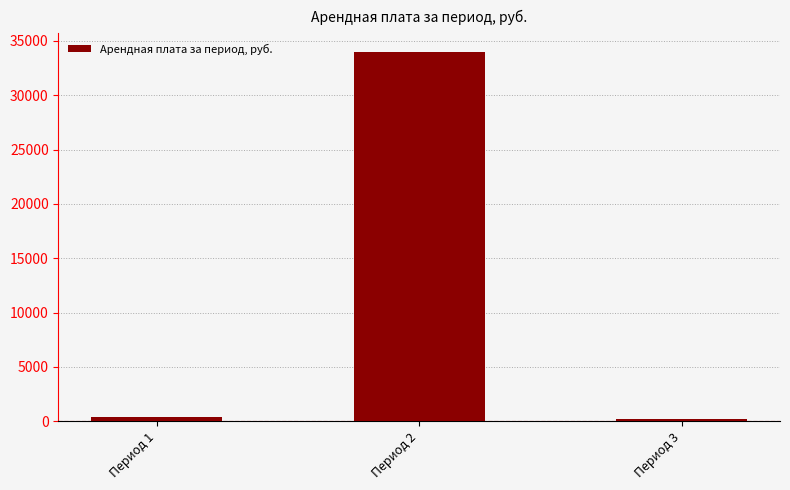

Are the bars grouped side by side (vs. stacked)?

No